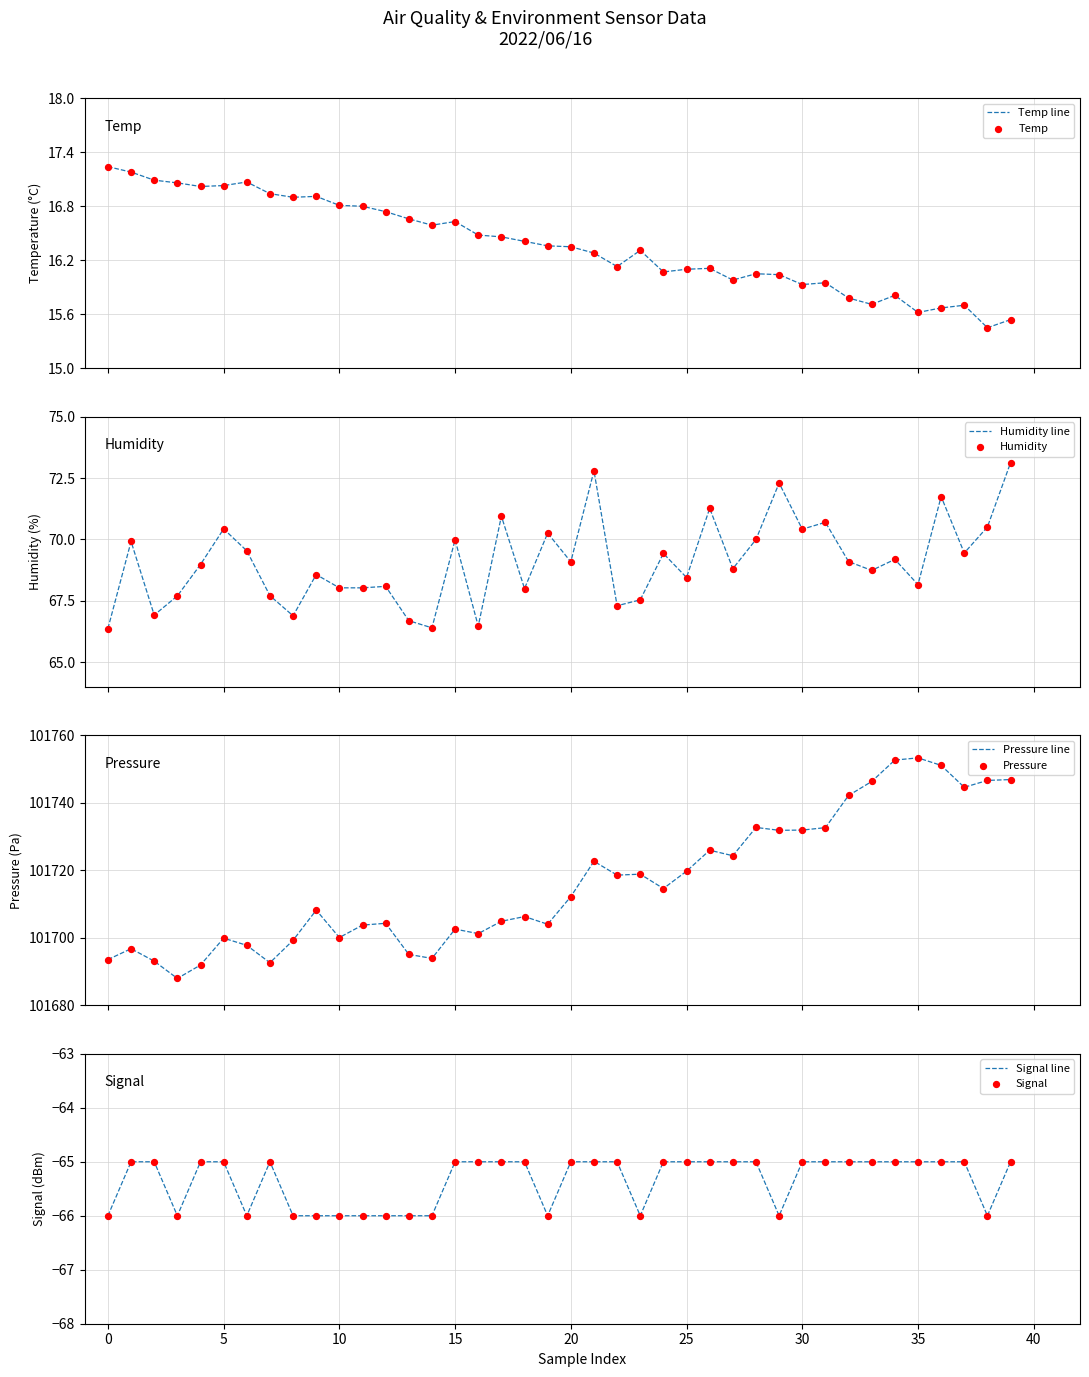

Is the value of BME280_pressure at 24 greater than the value of Signal at 32?

Yes